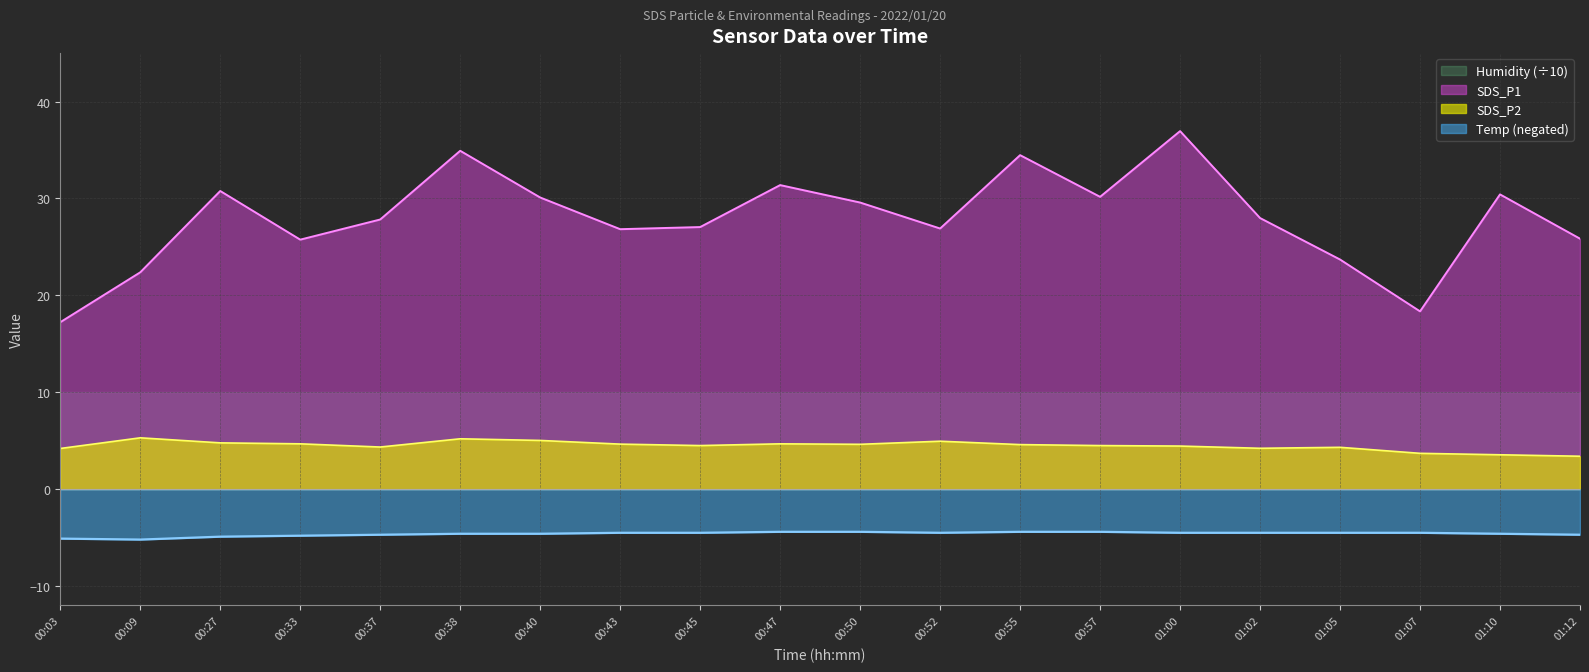

Does the chart display data point markers on the line(s)?

No